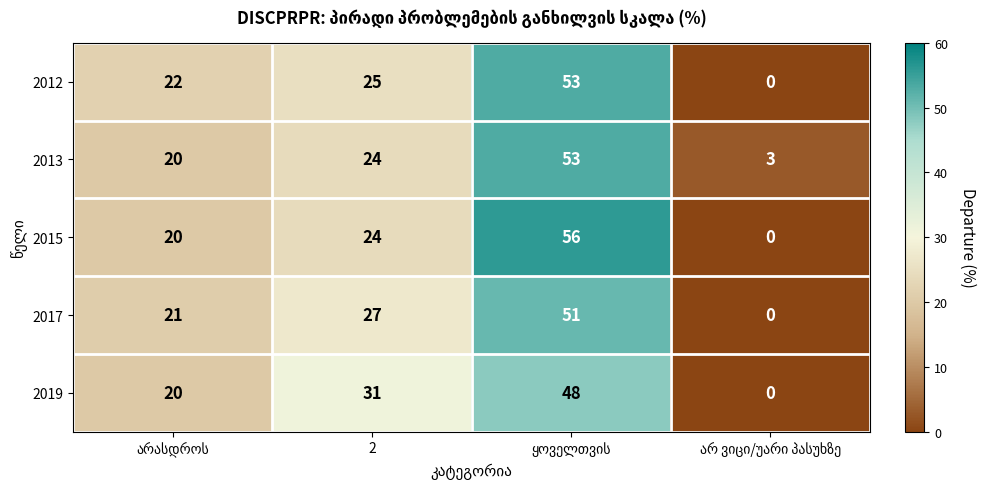

Which series has the widest spread of values?

2015